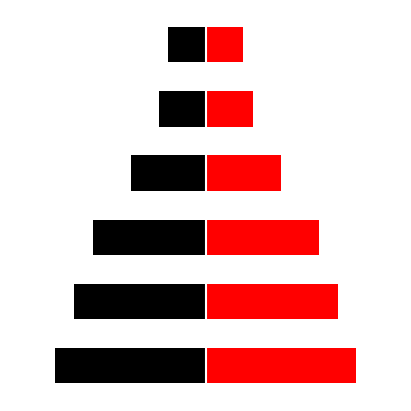

What is the value of the Right bar at the 1st from the left?

16